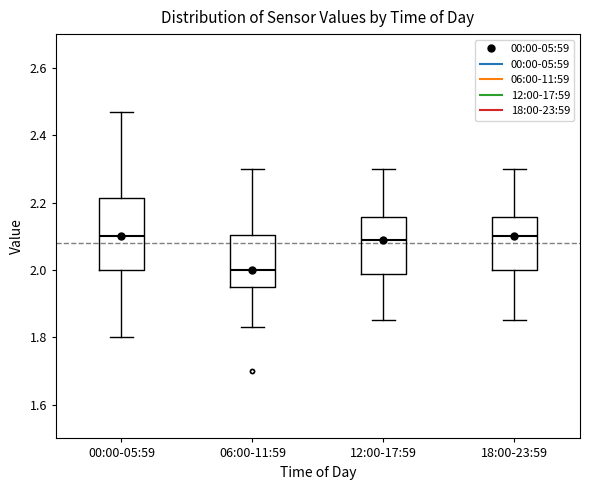

Reading left to right, read every box against the y-axis: the position of its median line, the range the box covers, and the ends of its whiskers. The values are not printed on the chart, so give them approximately, as read against the axis.

00:00-05:59: median 2.10, box 2.00 to 2.22, whiskers 1.80 to 2.48
06:00-11:59: median 2.00, box 1.96 to 2.10, whiskers 1.84 to 2.30
12:00-17:59: median 2.10, box 1.98 to 2.16, whiskers 1.86 to 2.30
18:00-23:59: median 2.10, box 2.00 to 2.16, whiskers 1.86 to 2.30